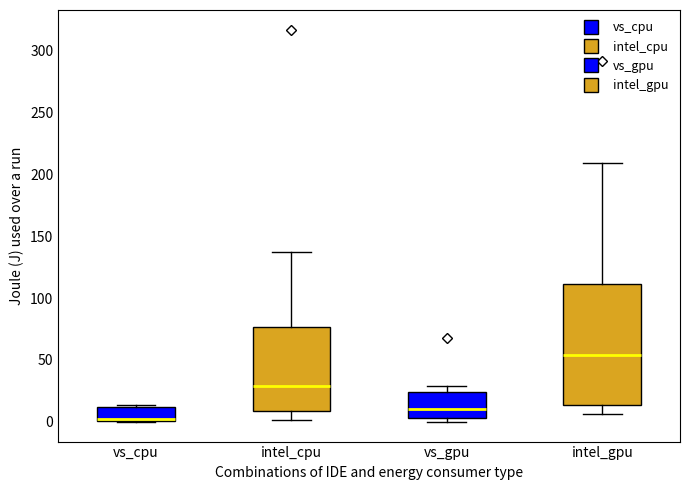

Reading left to right, read every box against the y-axis: the position of its median line, the range the box covers, and the ends of its whiskers. The values are not printed on the chart, so give them approximately, as read against the axis.

vs_cpu: median 0 (drawn on the box's lower edge), box 0 to 10, whiskers 0 to 15
intel_cpu: median 30, box 10 to 75, whiskers 0 to 135
vs_gpu: median 10, box 5 to 25, whiskers 0 to 30
intel_gpu: median 55, box 15 to 110, whiskers 5 to 210